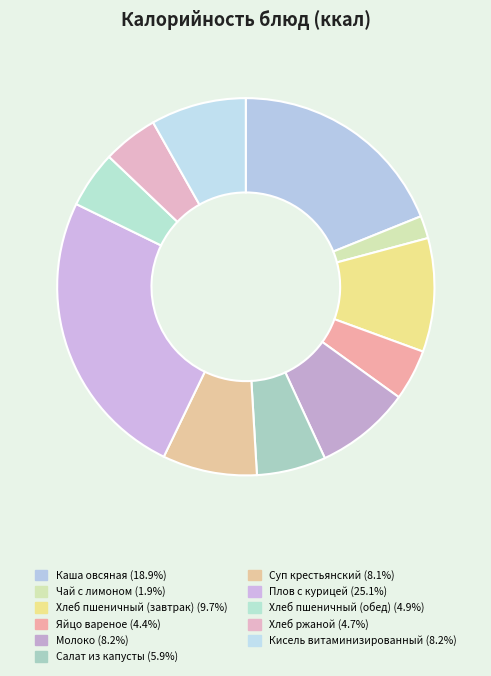

Does any single category account for the majority?

No